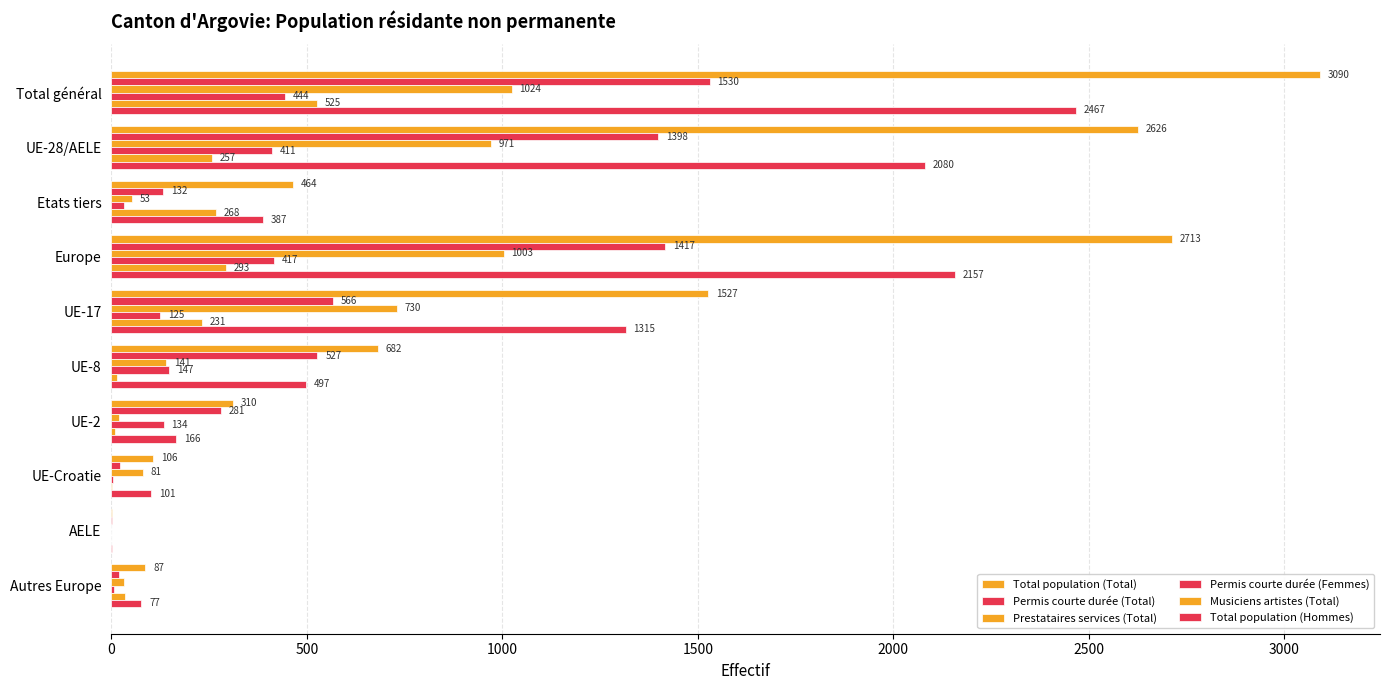

How many data points does each series have?

10